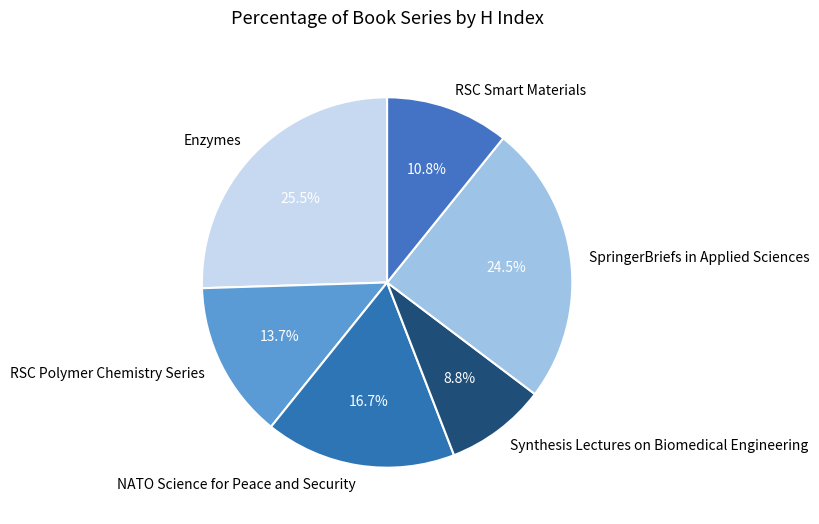

What percentage is NOT represented by NATO Science for Peace and Security?

83.3%